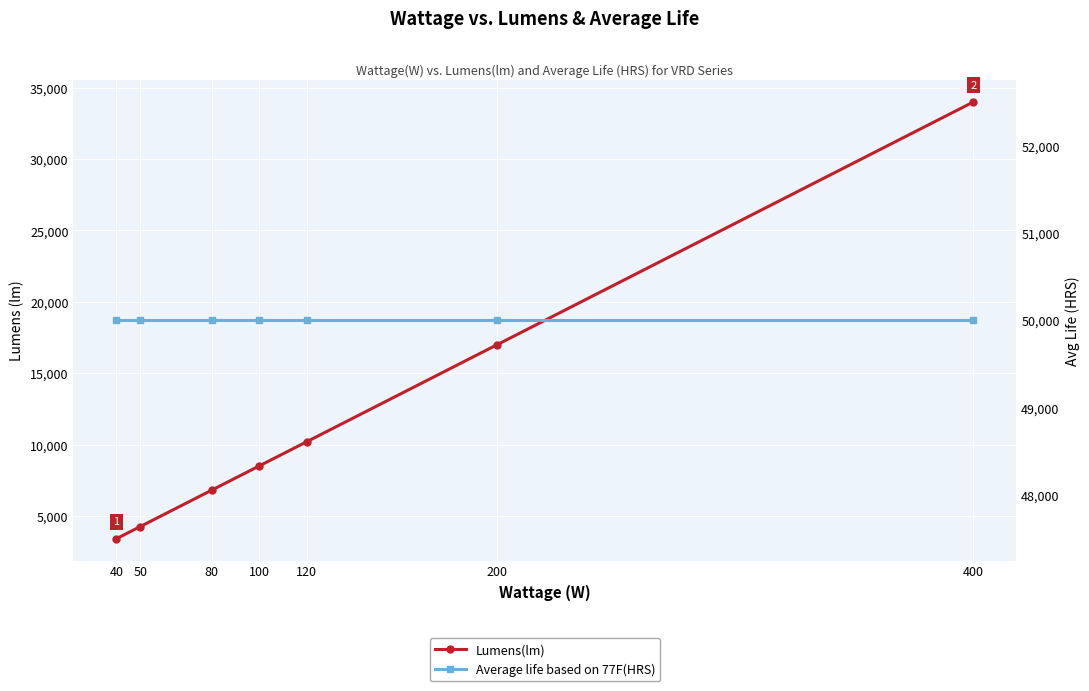

At which category does the chart reach its minimum across all series?

40